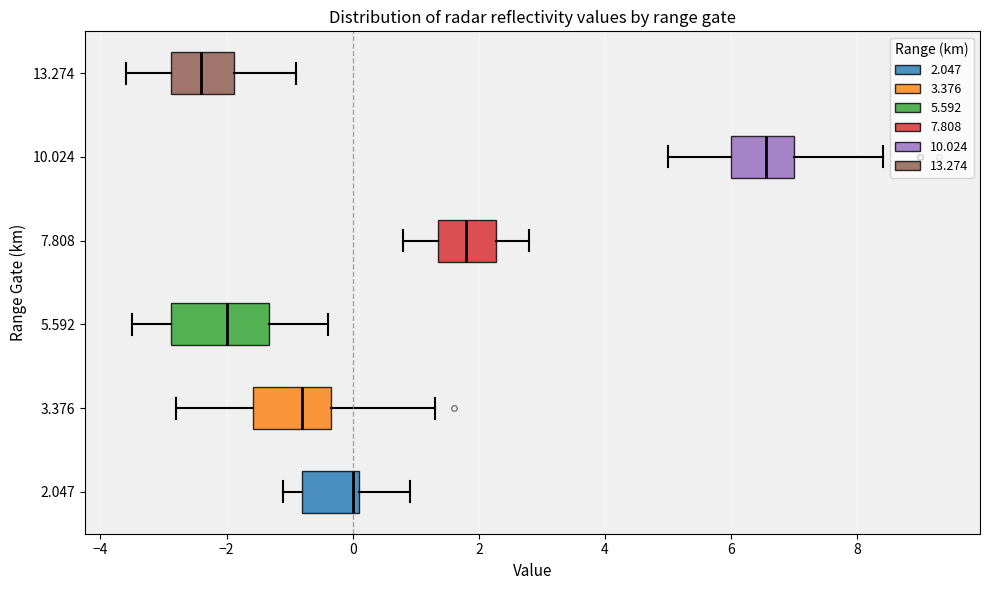

Reading bottom to top, read every box against the x-axis: the position of its median line, the range the box covers, and the ends of its whiskers. The values are not printed on the chart, so give them approximately, as read against the axis.

2.047: median 0.0, box -0.8 to 0.2, whiskers -1.0 to 1.0
3.376: median -0.8, box -1.6 to -0.4, whiskers -2.8 to 1.4
5.592: median -2.0, box -2.8 to -1.4, whiskers -3.4 to -0.4
7.808: median 1.8, box 1.4 to 2.2, whiskers 0.8 to 2.8
10.024: median 6.6, box 6.0 to 7.0, whiskers 5.0 to 8.4
13.274: median -2.4, box -2.8 to -1.8, whiskers -3.6 to -0.8